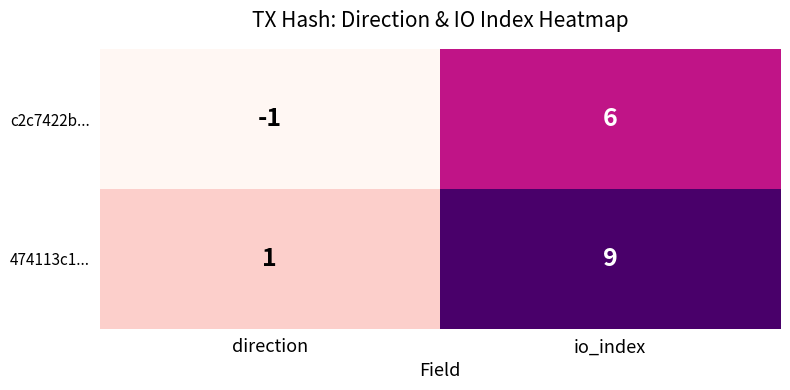

Reading right to left, what are all the values shown in this chart?

c2c7422b...: 6	-1
474113c1...: 9	1